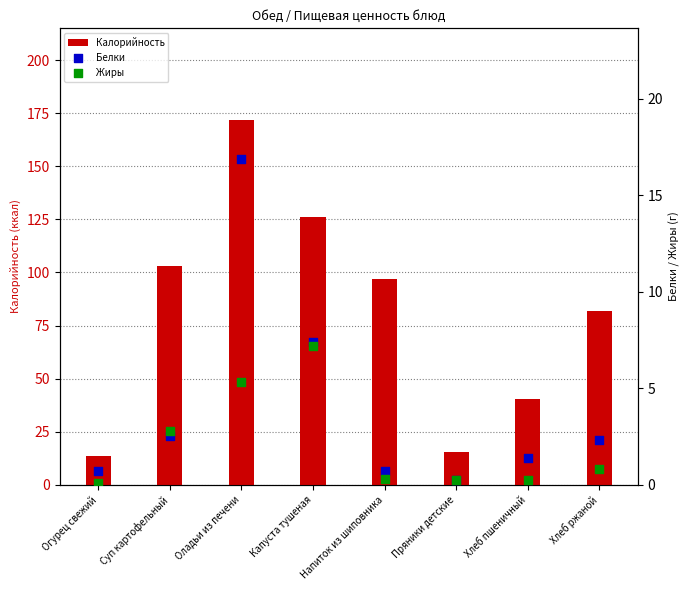

Which series reaches the minimum Y coordinate?

Жиры